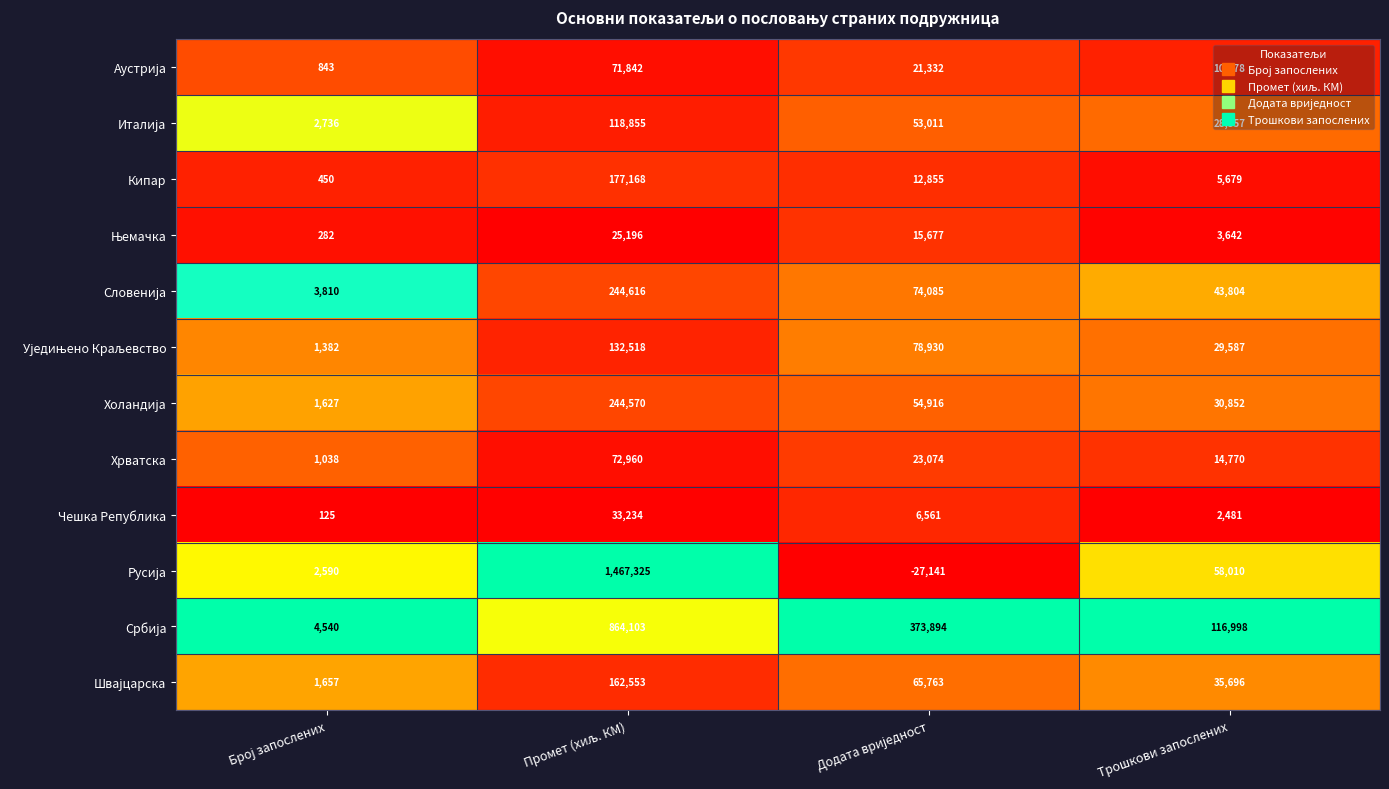

What is the sum of all Кипар values?

196152